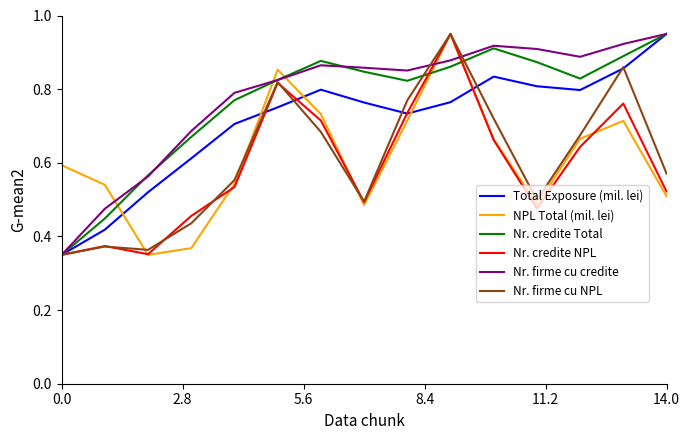

Which series ends up on top after the final intersection of Nr. firme cu credite and NPL Total (mil. lei)?

Nr. firme cu credite